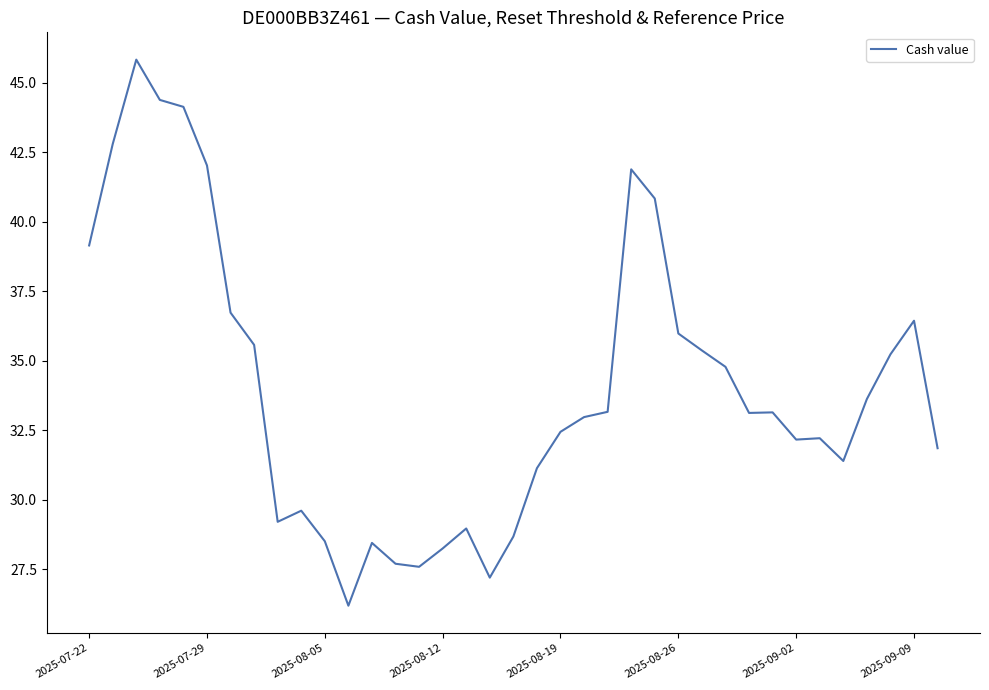

What is the greatest value displayed?

45.8